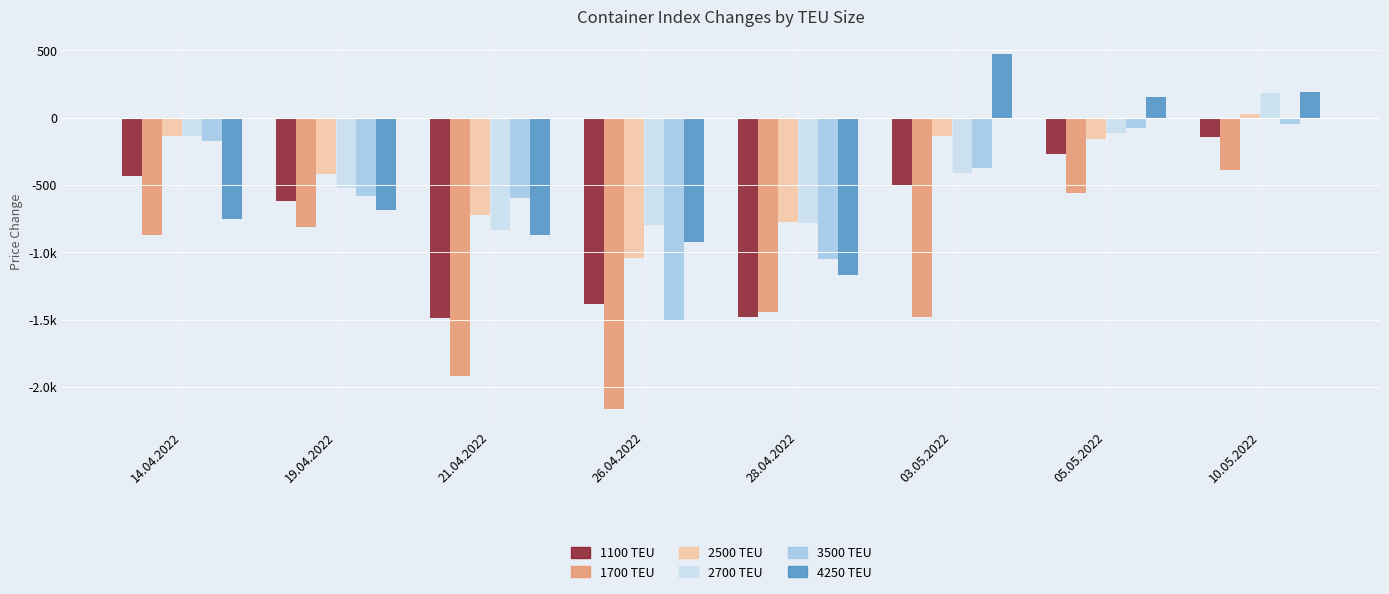

Are the bars grouped side by side (vs. stacked)?

Yes